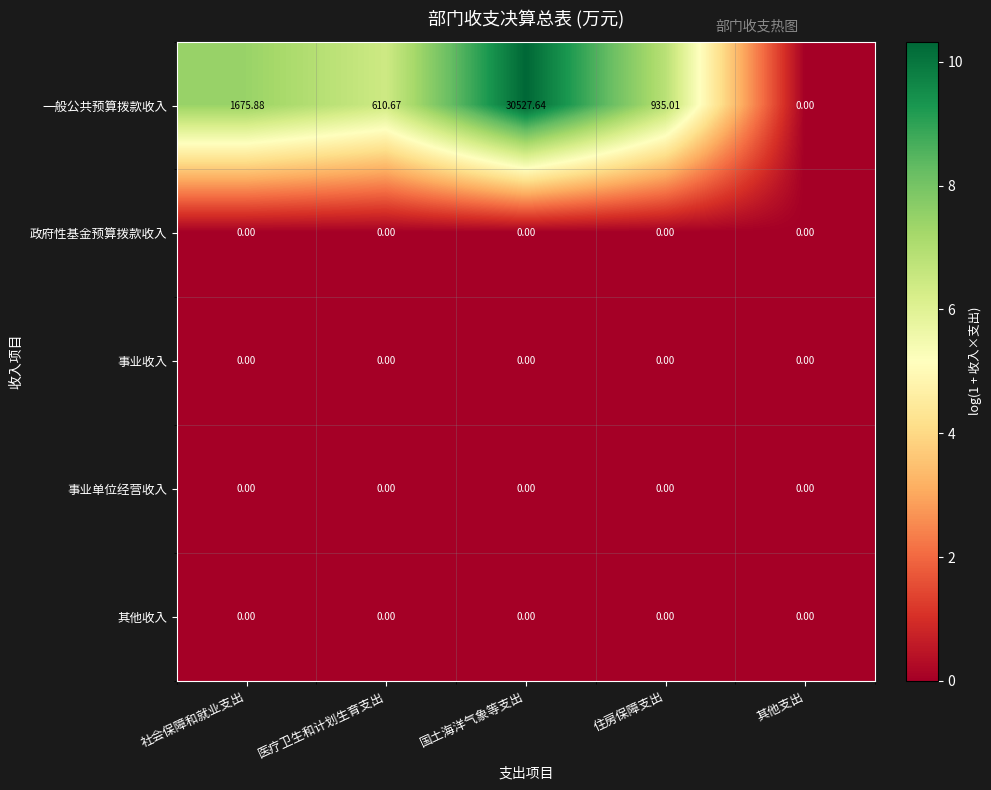

At which category is the sum across all series the highest?

国土海洋气象等支出